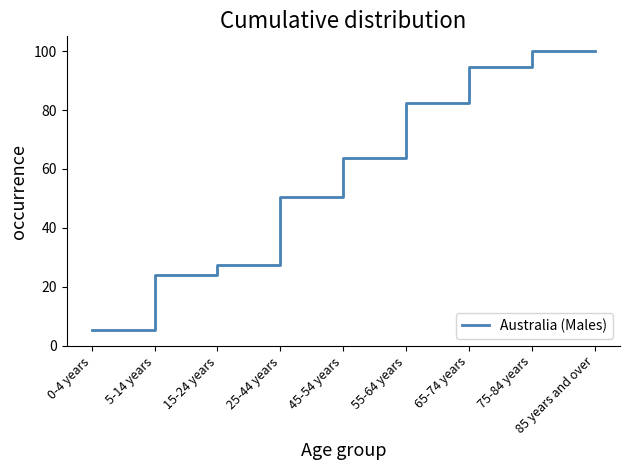

At which label is the value closest to 52?

25-44 years